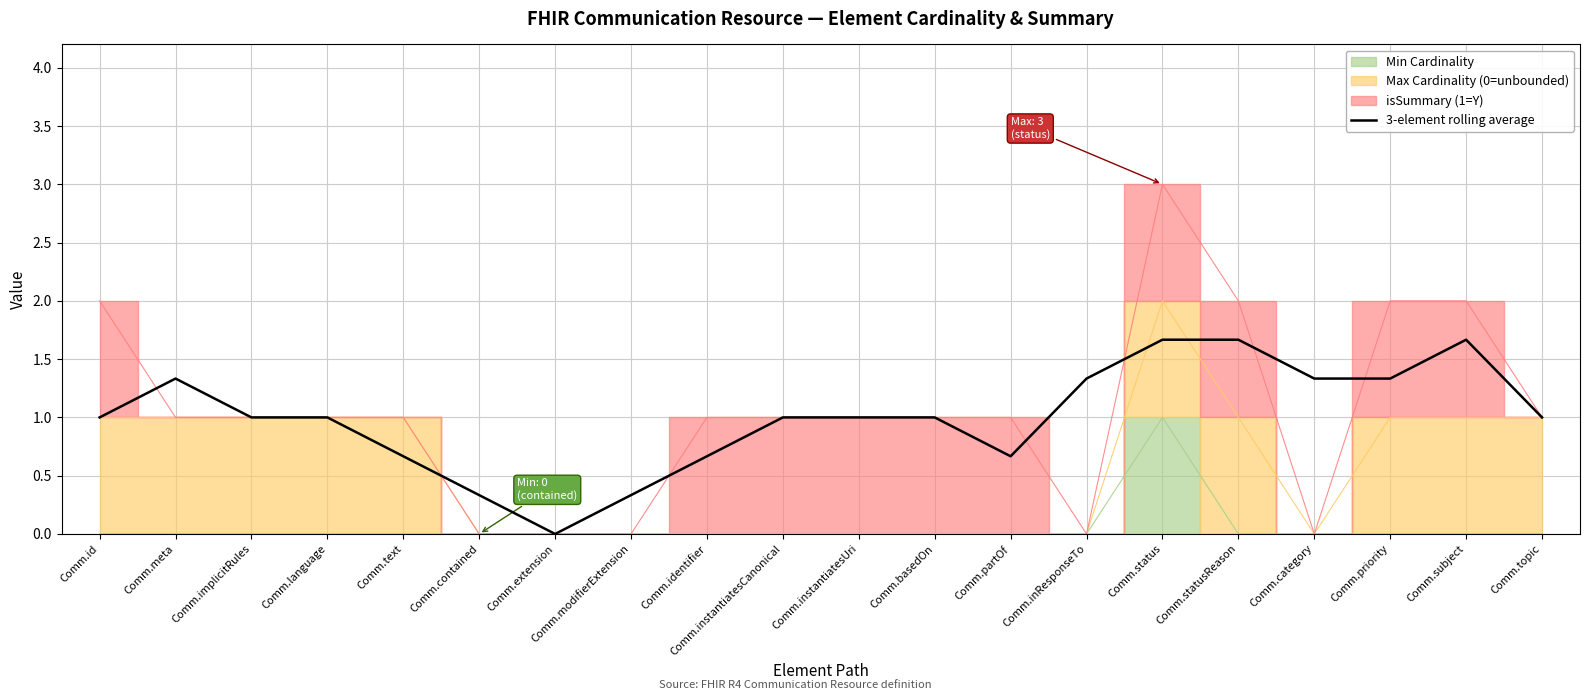

Reading left to right, what are all the values shown in this chart?

Comm.id=1.0	Comm.meta=1.3	Comm.implicitRules=1.0	Comm.language=1.0	Comm.text=0.7	Comm.contained=0.3	Comm.extension=0.0	Comm.modifierExtension=0.3	Comm.identifier=0.7	Comm.instantiatesCanonical=1.0	Comm.instantiatesUri=1.0	Comm.basedOn=1.0	Comm.partOf=0.7	Comm.inResponseTo=1.3	Comm.status=1.7	Comm.statusReason=1.7	Comm.category=1.3	Comm.priority=1.3	Comm.subject=1.7	Comm.topic=1.0